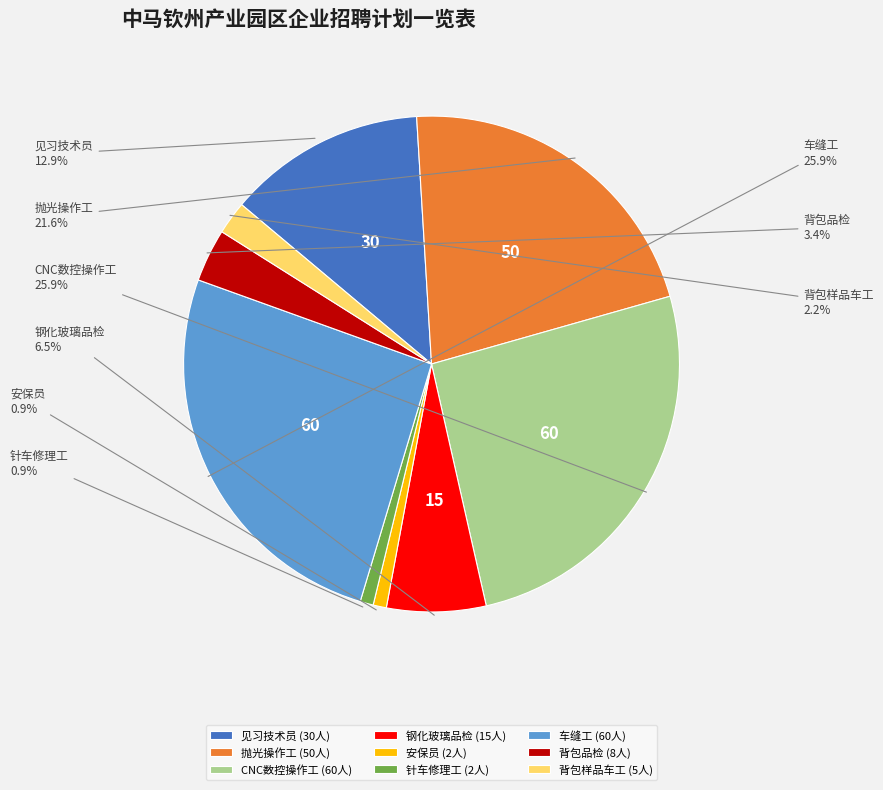

The 背包样品车工 slice represents 2% of the pie. True or false?

True